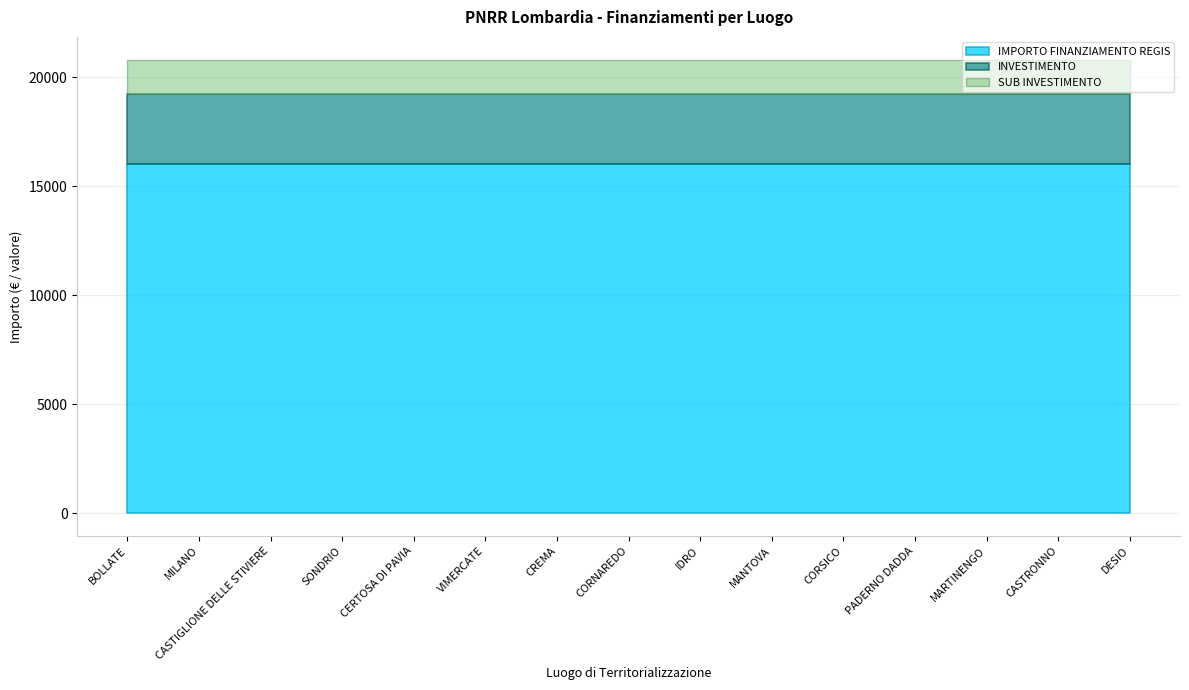

Which has a higher value, MILANO or DESIO?

MILANO